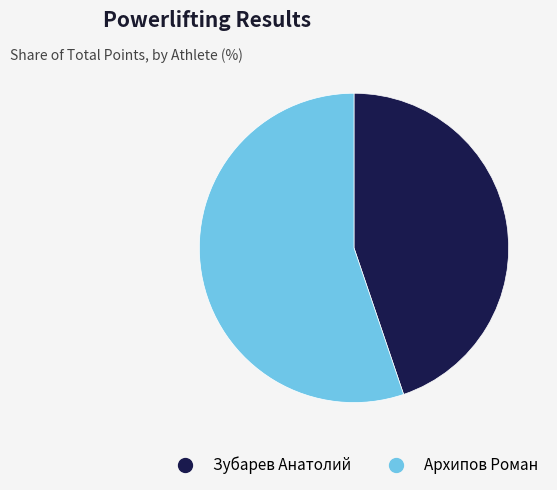

Count the number of slices in the pie.

2